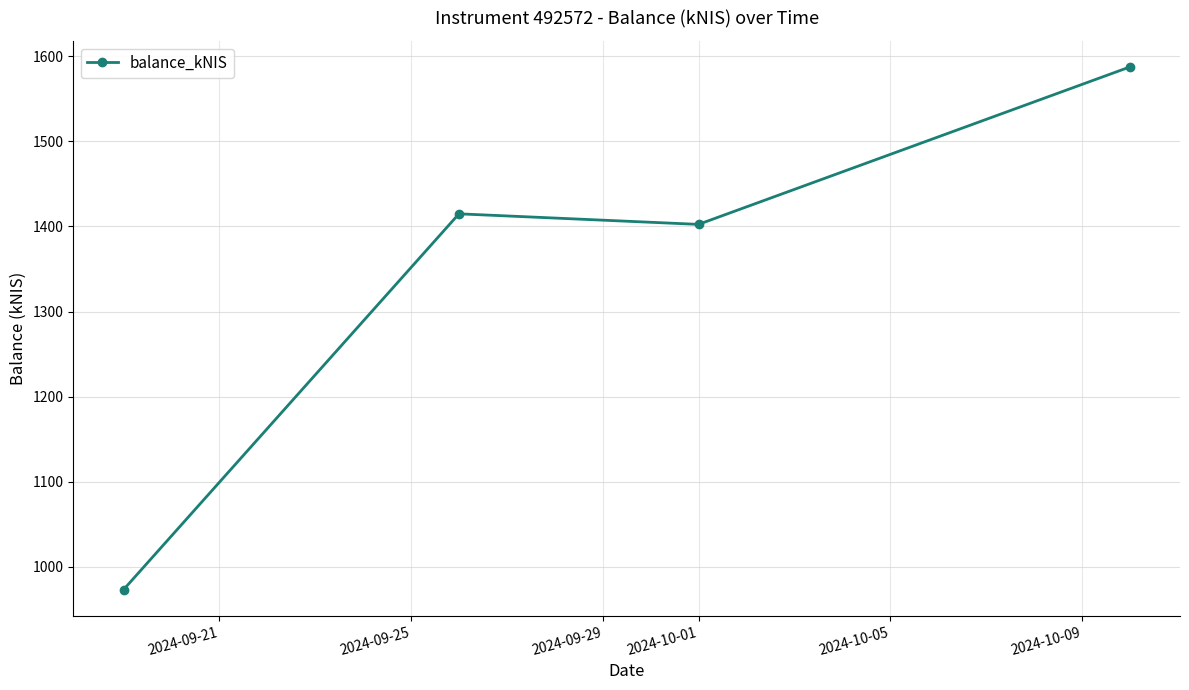

What is the sum of all values?

5377.6